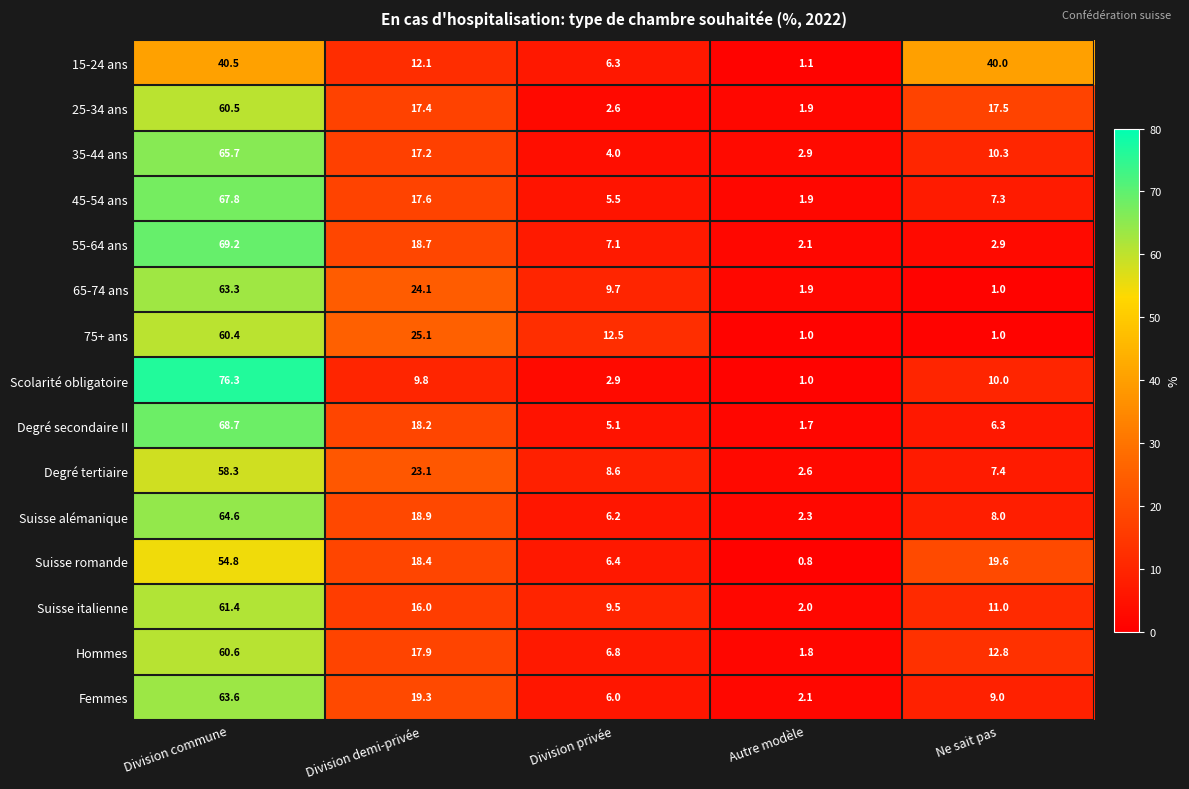

What is the minimum value shown in the chart?

0.8